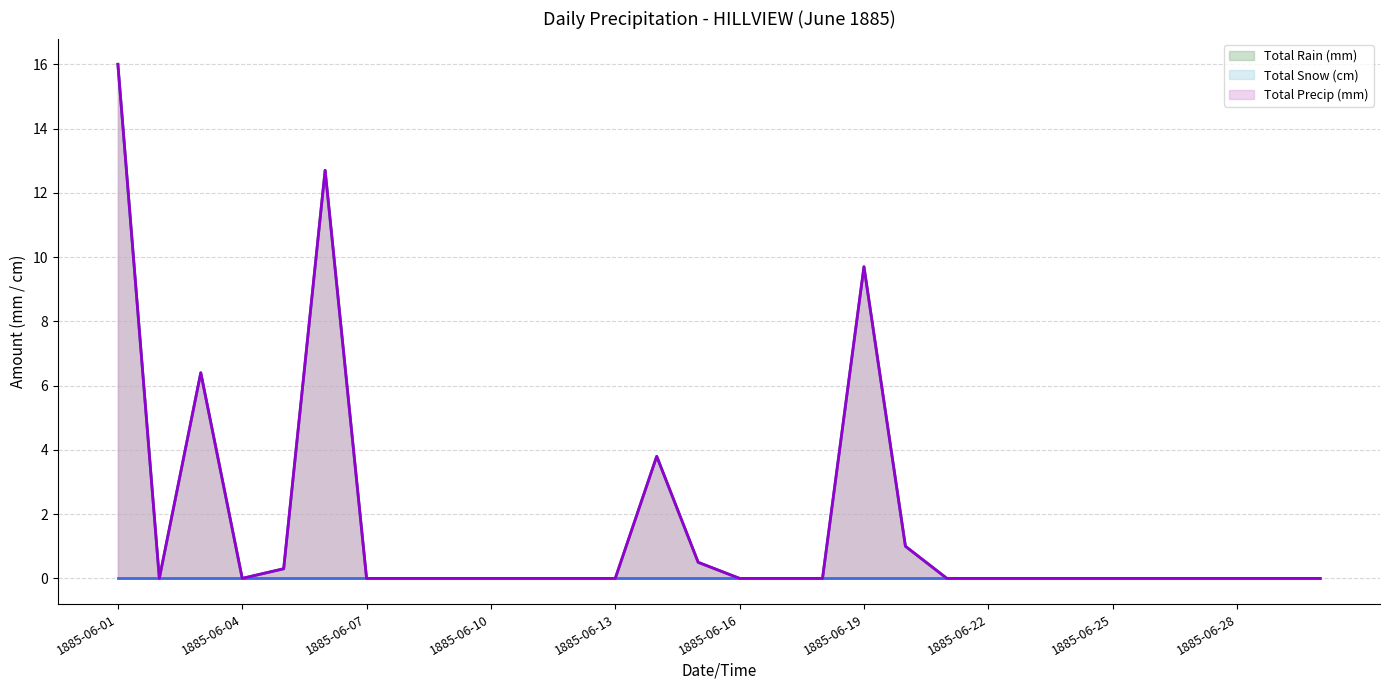

Reading left to right, extract all data points from this chart.

Total Rain (mm): 1885-06-01=16.0	1885-06-02=0.0	1885-06-03=6.4	1885-06-04=0.0	1885-06-05=0.3	1885-06-06=12.7	1885-06-07=0.0	1885-06-08=0.0	1885-06-09=0.0	1885-06-10=0.0	1885-06-11=0.0	1885-06-12=0.0	1885-06-13=0.0	1885-06-14=3.8	1885-06-15=0.5	1885-06-16=0.0	1885-06-17=0.0	1885-06-18=0.0	1885-06-19=9.7	1885-06-20=1.0	1885-06-21=0.0	1885-06-22=0.0	1885-06-23=0.0	1885-06-24=0.0	1885-06-25=0.0	1885-06-26=0.0	1885-06-27=0.0	1885-06-28=0.0	1885-06-29=0.0	1885-06-30=0.0
Total Precip (mm): 1885-06-01=16.0	1885-06-02=0.0	1885-06-03=6.4	1885-06-04=0.0	1885-06-05=0.3	1885-06-06=12.7	1885-06-07=0.0	1885-06-08=0.0	1885-06-09=0.0	1885-06-10=0.0	1885-06-11=0.0	1885-06-12=0.0	1885-06-13=0.0	1885-06-14=3.8	1885-06-15=0.5	1885-06-16=0.0	1885-06-17=0.0	1885-06-18=0.0	1885-06-19=9.7	1885-06-20=1.0	1885-06-21=0.0	1885-06-22=0.0	1885-06-23=0.0	1885-06-24=0.0	1885-06-25=0.0	1885-06-26=0.0	1885-06-27=0.0	1885-06-28=0.0	1885-06-29=0.0	1885-06-30=0.0